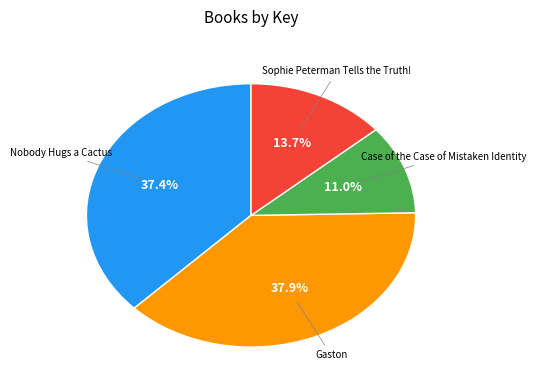

Does any single category account for the majority?

No